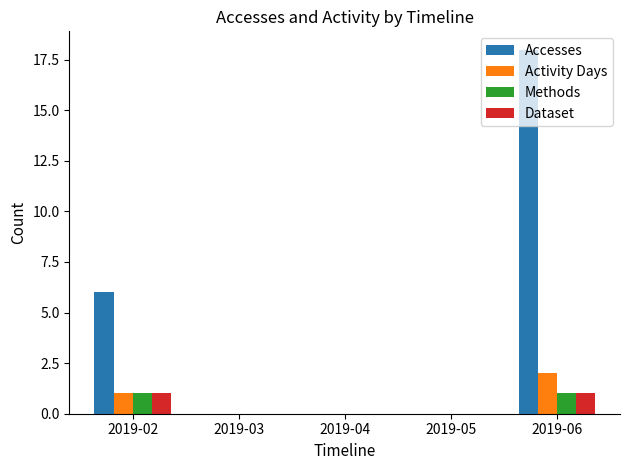

What are all the series names shown in the legend?

Accesses, Activity Days, Methods, Dataset